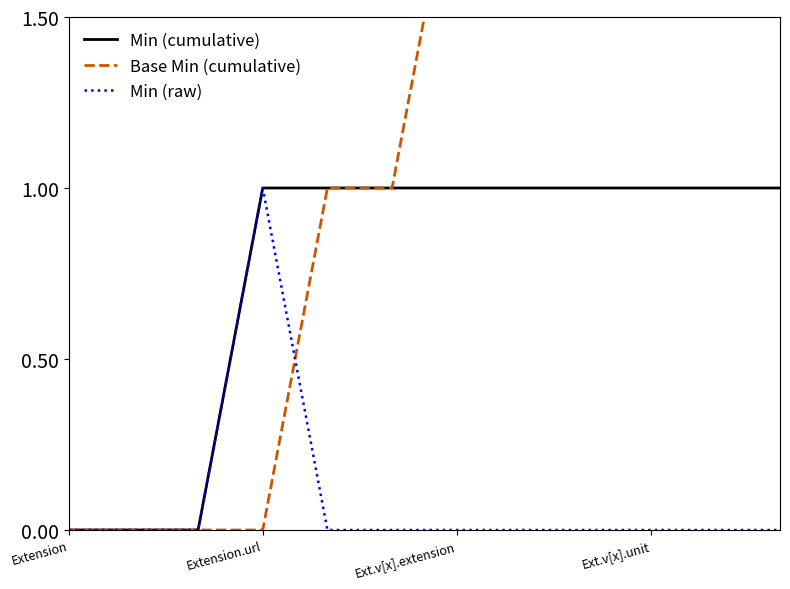

How many lines are shown in the chart?

3